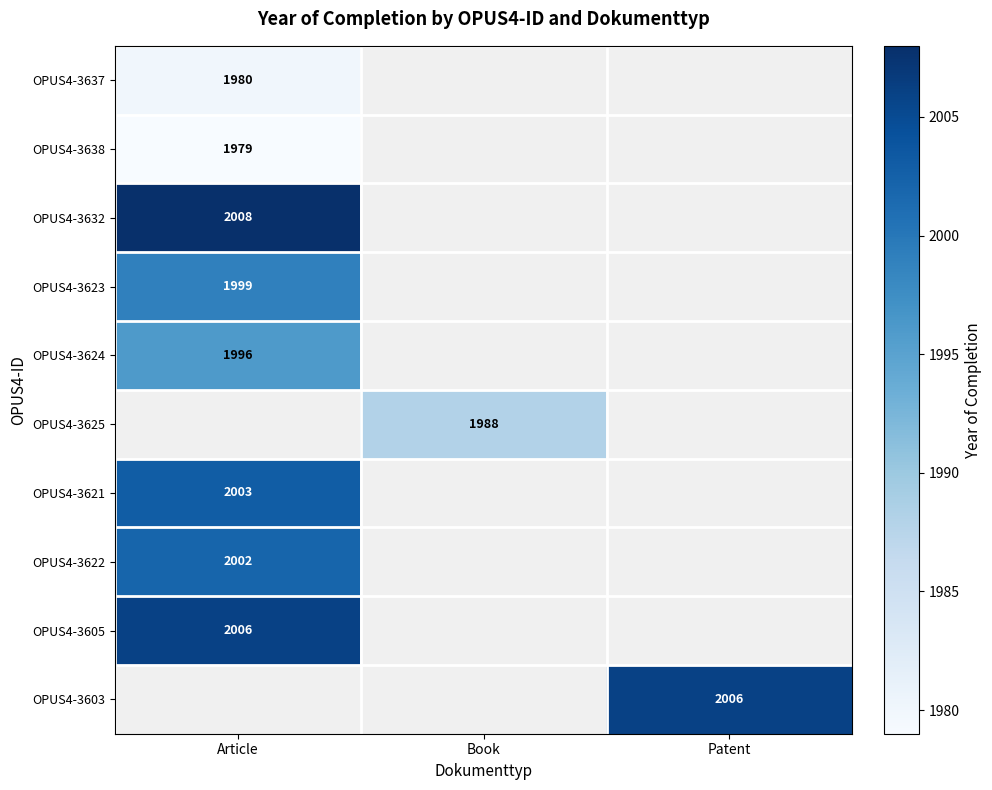

Is the value of OPUS4-3637 at Article greater than the value of OPUS4-3623 at Article?

No